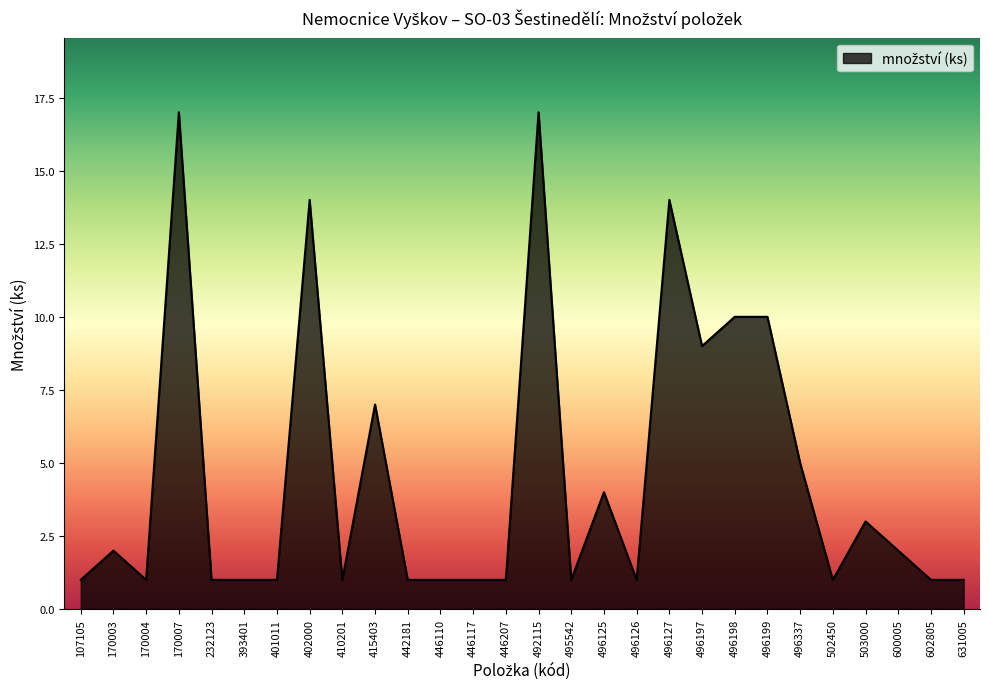

Where is the first local maximum?

170003